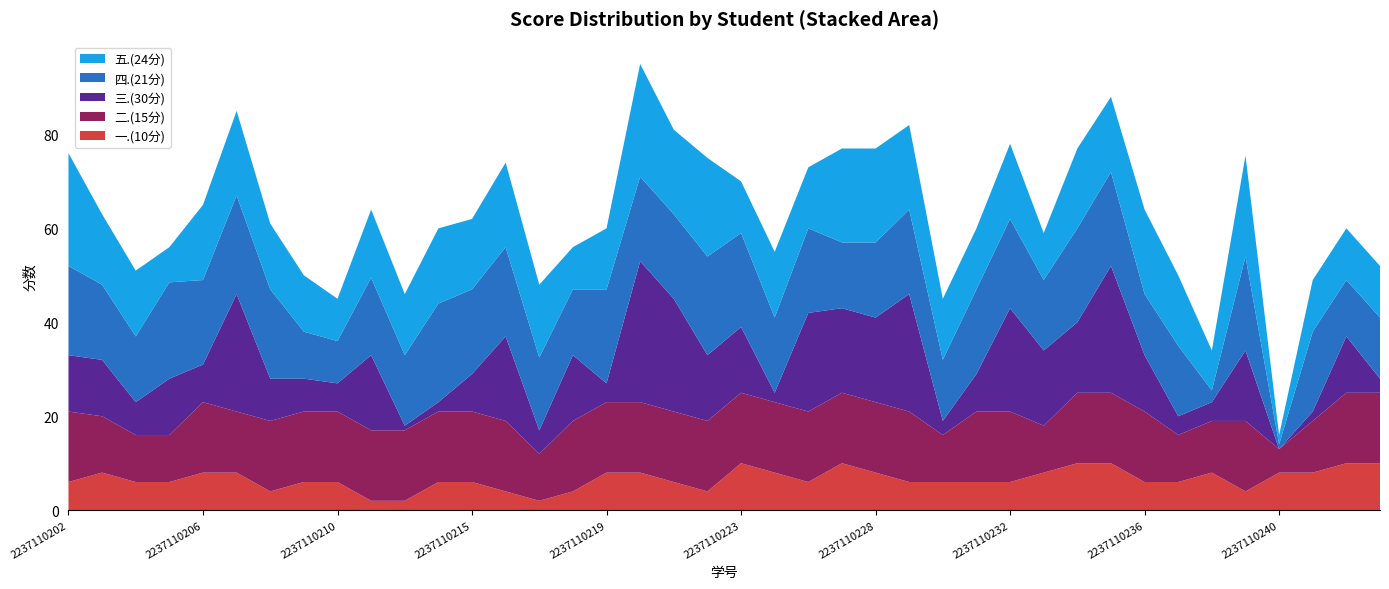

Reading left to right, extract all data points from this chart.

一.(10分): 6.0	8.0	6.0	6.0	8.0	8.0	4.0	6.0	6.0	2.0	2.0	6.0	6.0	4.0	2.0	4.0	8.0	8.0	6.0	4.0	10.0	8.0	6.0	10.0	8.0	6.0	6.0	6.0	6.0	8.0	10.0	10.0	6.0	6.0	8.0	4.0	8.0	8.0	10.0	10.0
二.(15分): 15.0	12.0	10.0	10.0	15.0	13.0	15.0	15.0	15.0	15.0	15.0	15.0	15.0	15.0	10.0	15.0	15.0	15.0	15.0	15.0	15.0	15.0	15.0	15.0	15.0	15.0	10.0	15.0	15.0	10.0	15.0	15.0	15.0	10.0	11.0	15.0	5.0	11.0	15.0	15.0
三.(30分): 12.0	12.0	7.0	12.0	8.0	25.0	9.0	7.0	6.0	16.0	1.0	2.0	8.0	18.0	5.0	14.0	4.0	30.0	24.0	14.0	14.0	2.0	21.0	18.0	18.0	25.0	3.0	8.0	22.0	16.0	15.0	27.0	12.0	4.0	4.0	15.0	0.0	2.0	12.0	3.0
四.(21分): 19.0	16.0	14.0	20.5	18.0	21.0	19.0	10.0	9.0	16.5	15.0	21.0	18.0	19.0	15.5	14.0	20.0	18.0	18.0	21.0	20.0	16.0	18.0	14.0	16.0	18.0	13.0	18.0	19.0	15.0	20.0	20.0	13.0	15.0	2.5	20.0	1.0	17.0	12.0	13.0
五.(24分): 24.0	15.0	14.0	7.5	16.0	18.0	14.0	12.0	9.0	14.5	13.0	16.0	15.0	18.0	15.5	9.0	13.0	24.0	18.0	21.0	11.0	14.0	13.0	20.0	20.0	18.0	13.0	13.0	16.0	10.0	17.0	16.0	18.0	15.0	8.5	21.5	2.0	11.0	11.0	11.0